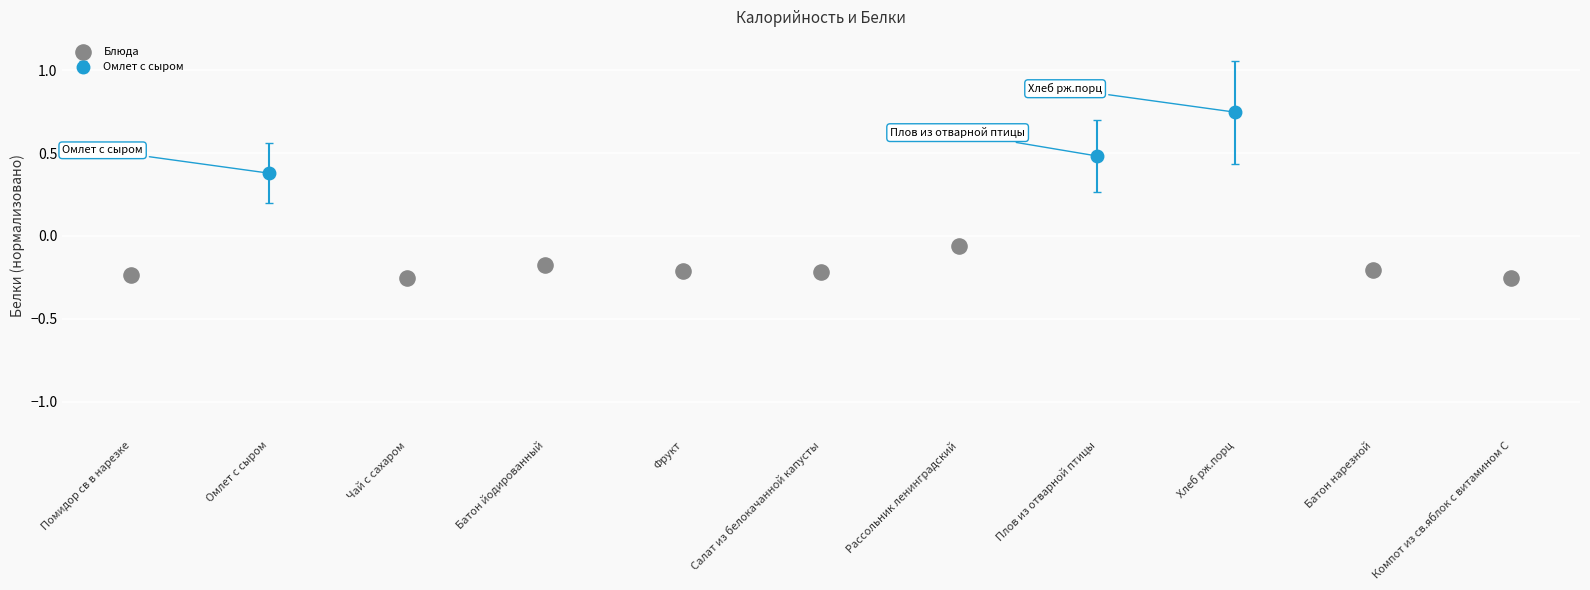

What is the average X value?

4.9